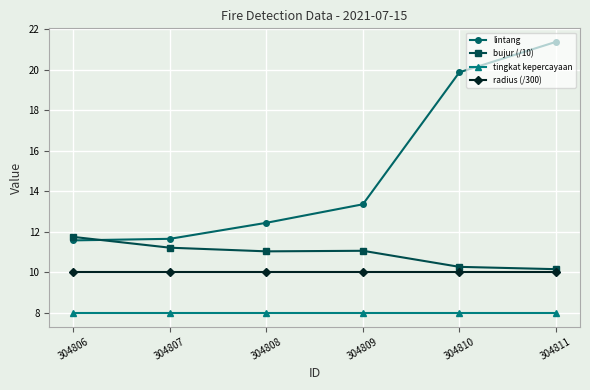

True or false: tingkat kepercayaan and lintang intersect in this chart.

False